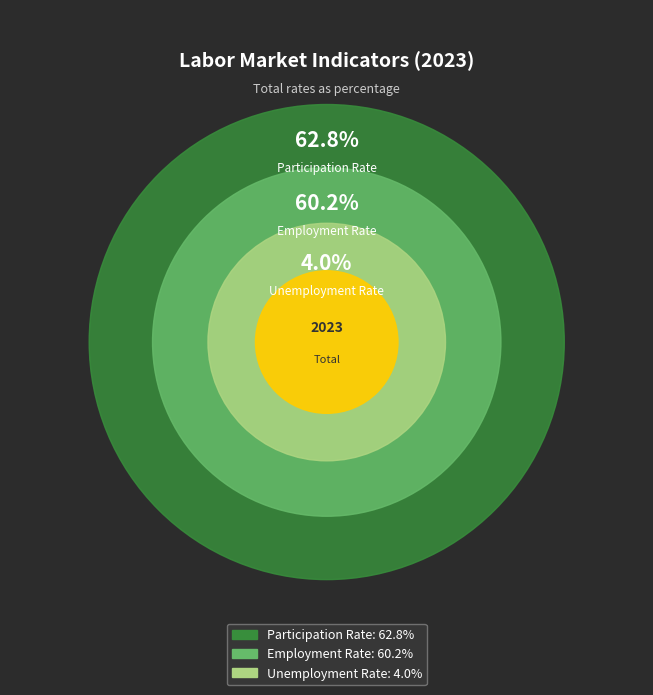

The Employment Rate slice represents 47% of the pie. True or false?

True